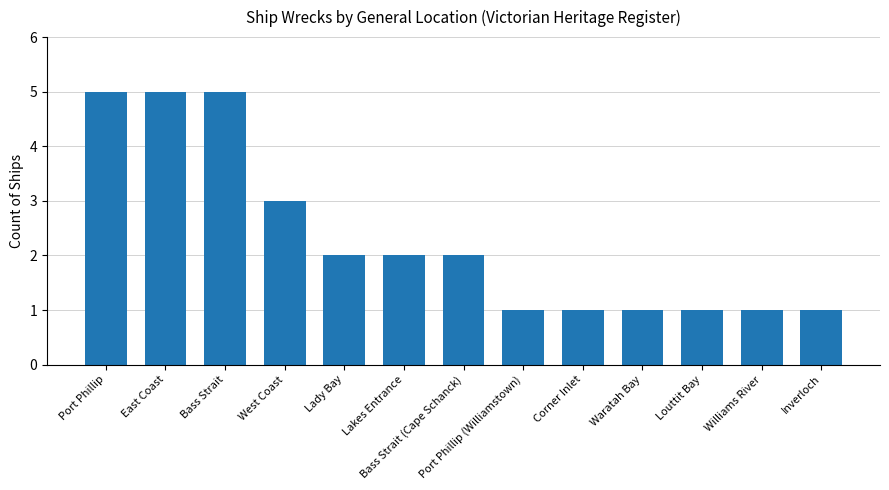

Is it true that the value at Louttit Bay is 0?

False